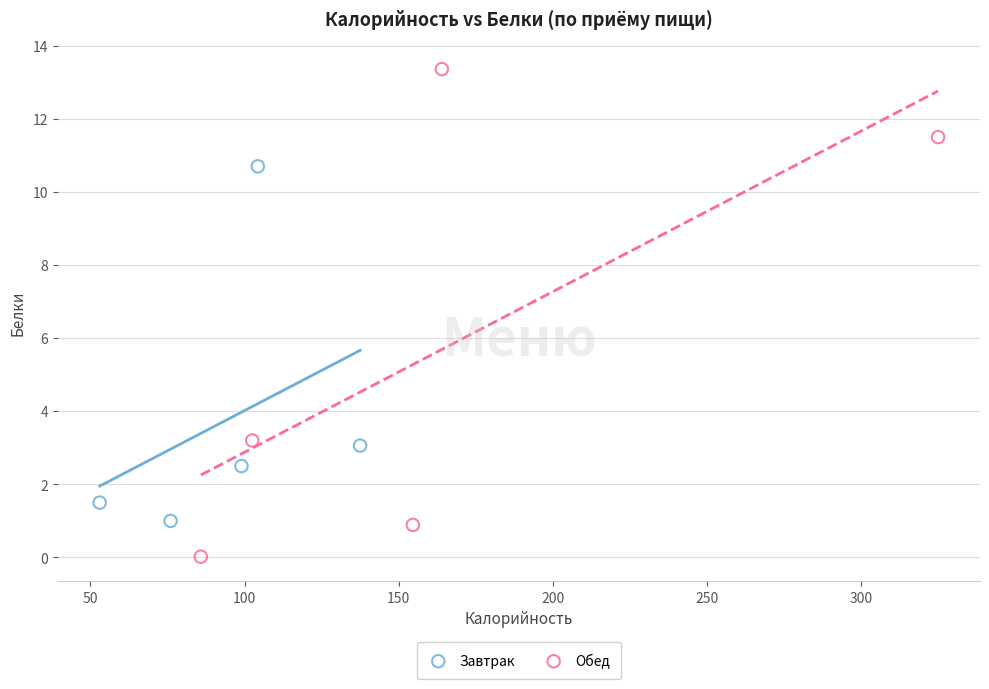

What are all the series names shown in the legend?

Завтрак, Обед